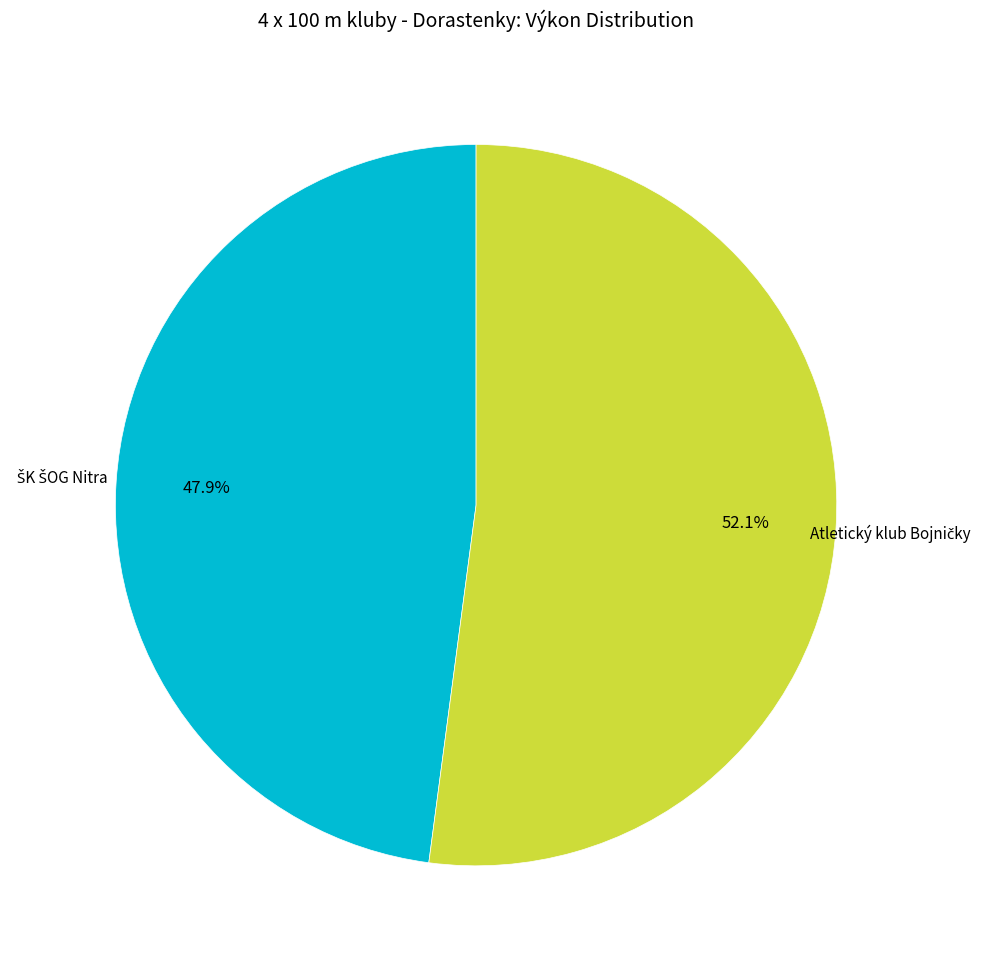

To the nearest percent, what is the average slice percentage?

50%